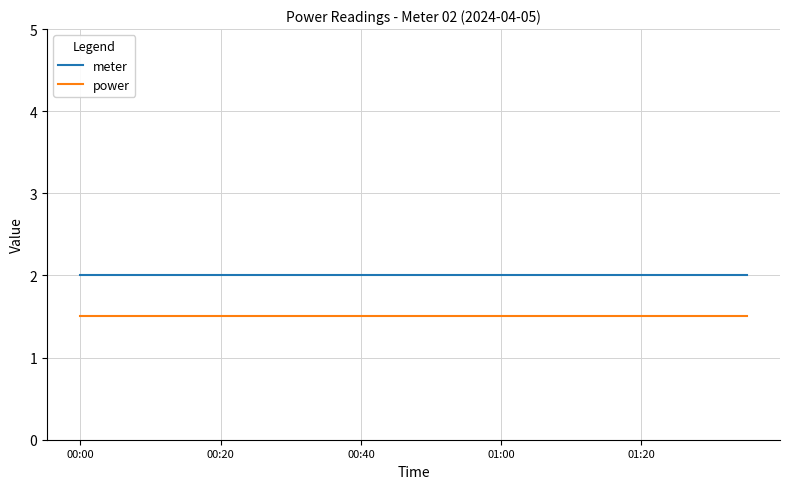

What is the greatest value displayed?

2.0